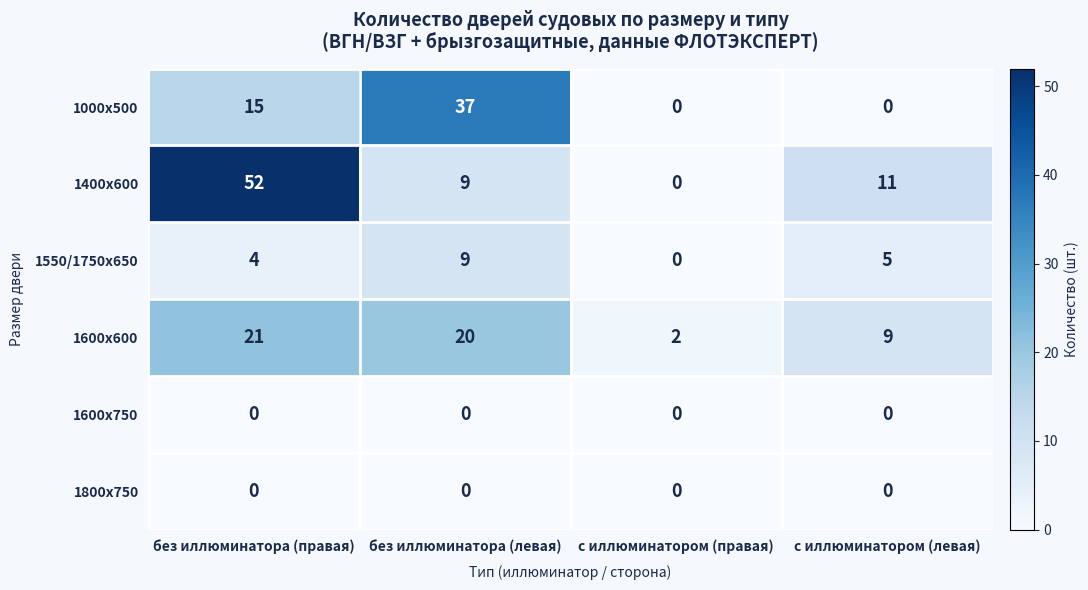

Reading left to right, extract all data points from this chart.

1000х500: 15	37	0	0
1400х600: 52	9	0	11
1550/1750х650: 4	9	0	5
1600х600: 21	20	2	9
1600х750: 0	0	0	0
1800х750: 0	0	0	0